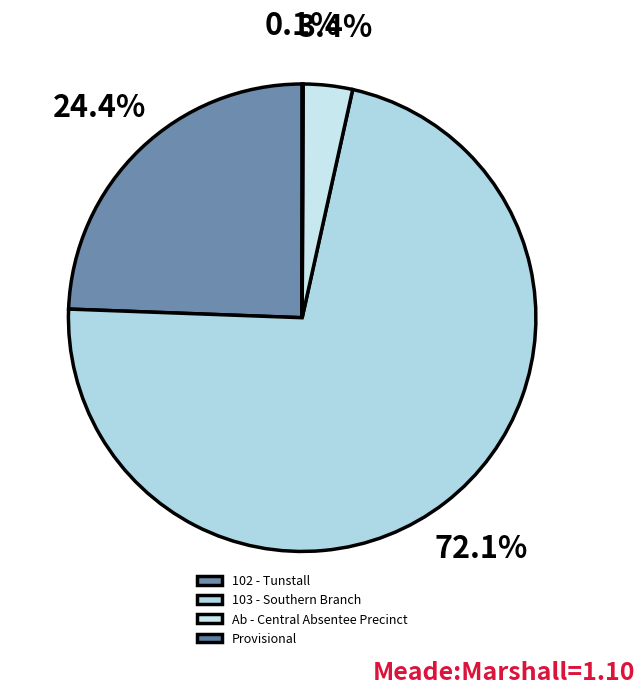

What is the smallest slice in the pie chart?

Provisional